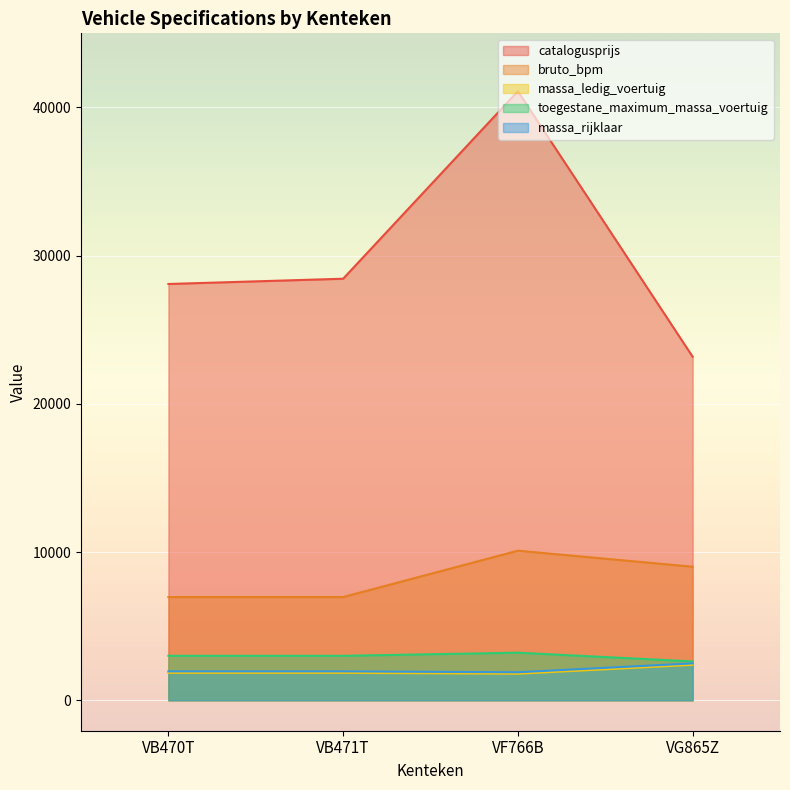

Does the chart display data point markers on the line(s)?

No